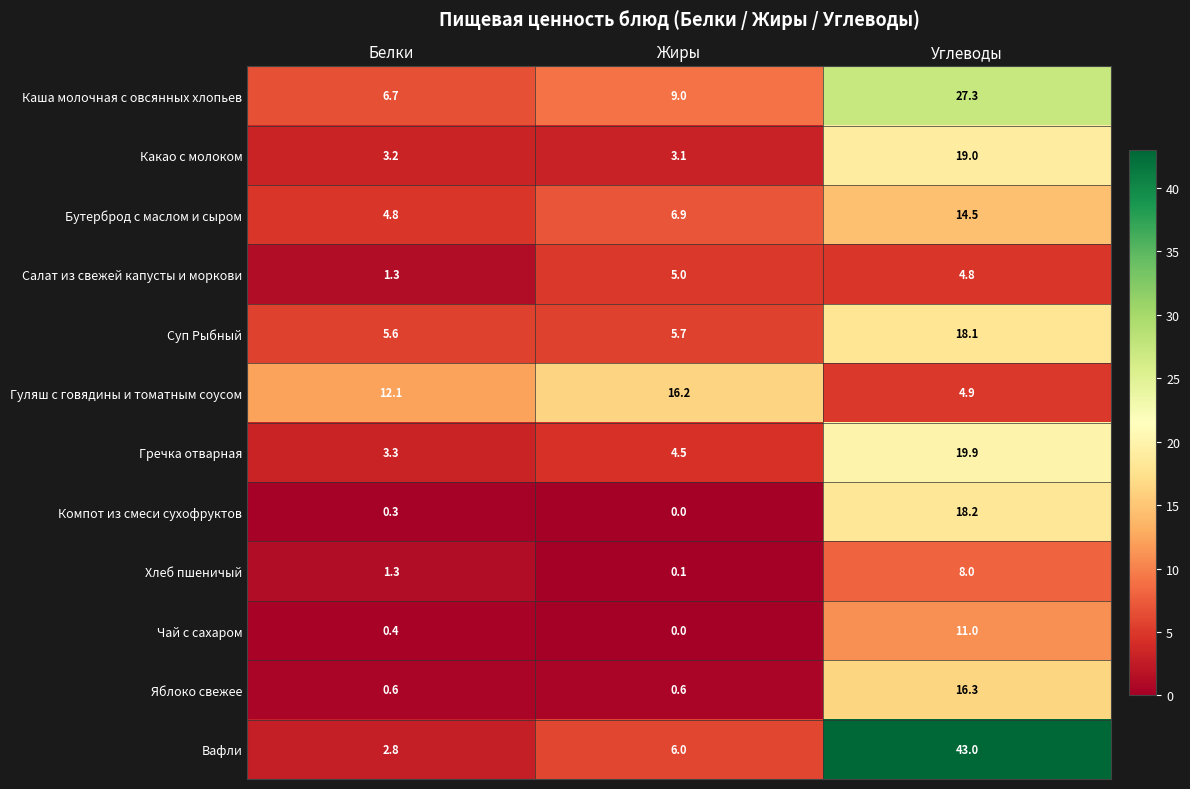

Is it true that Бутерброд с маслом и сыром equals 1.8 at Жиры?

False